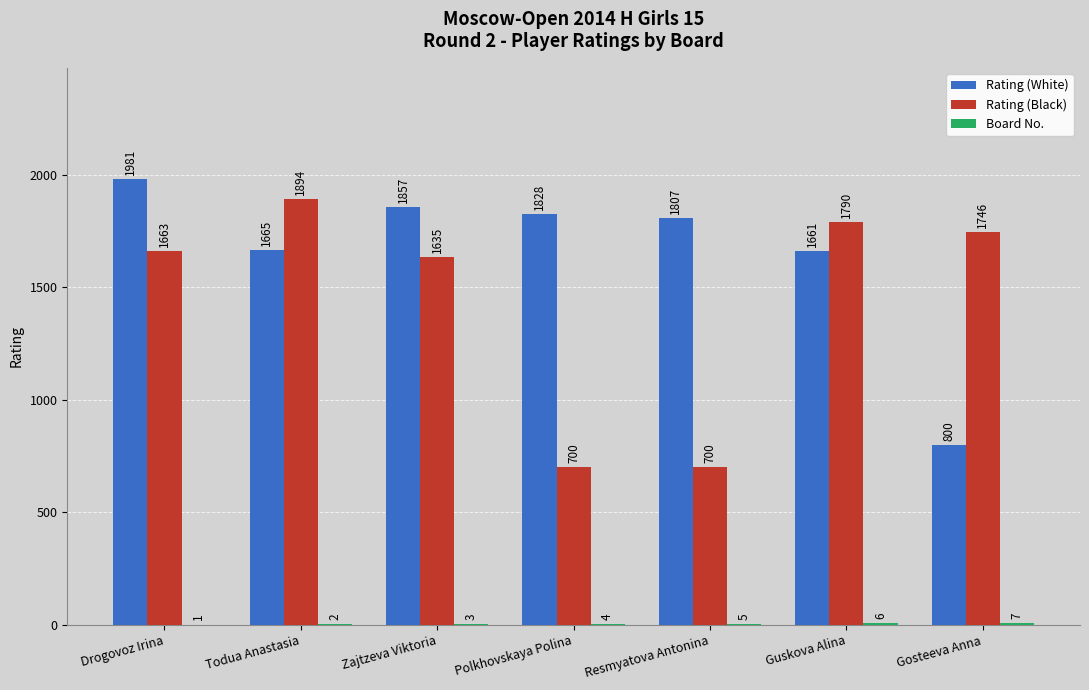

What is the maximum value for Rating (Black)?

1894